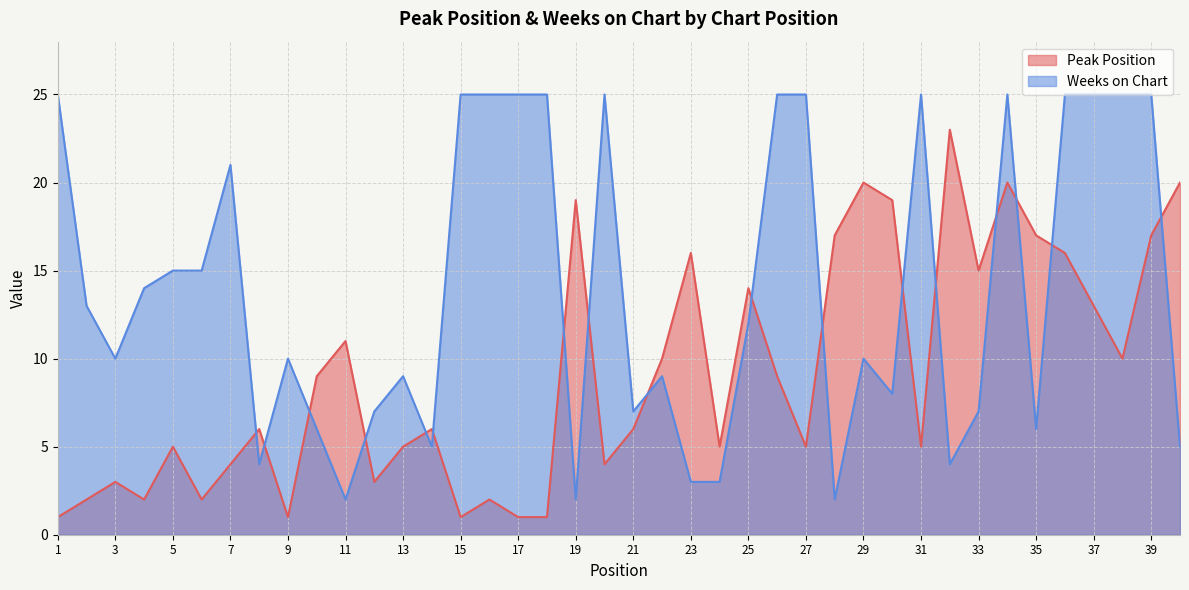

What is the sum of all Weeks on Chart values?

559